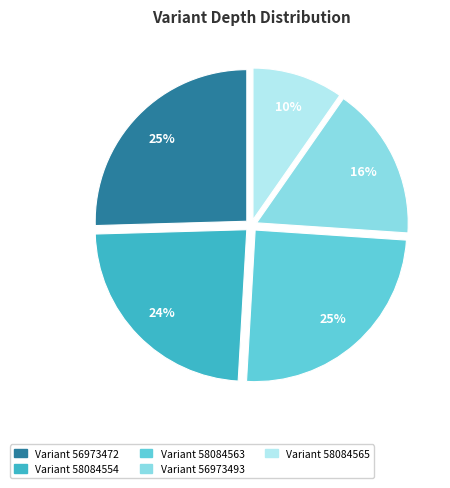

Is there any slice that represents more than half of the pie?

No